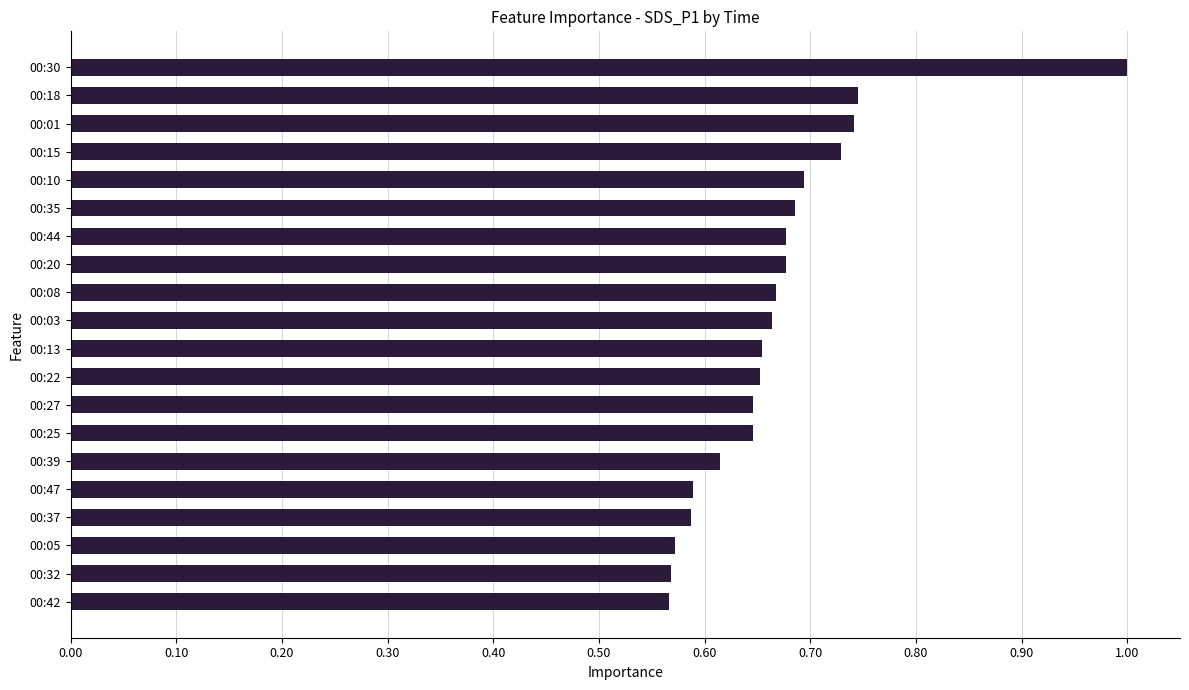

Does the chart contain stacked bars?

No